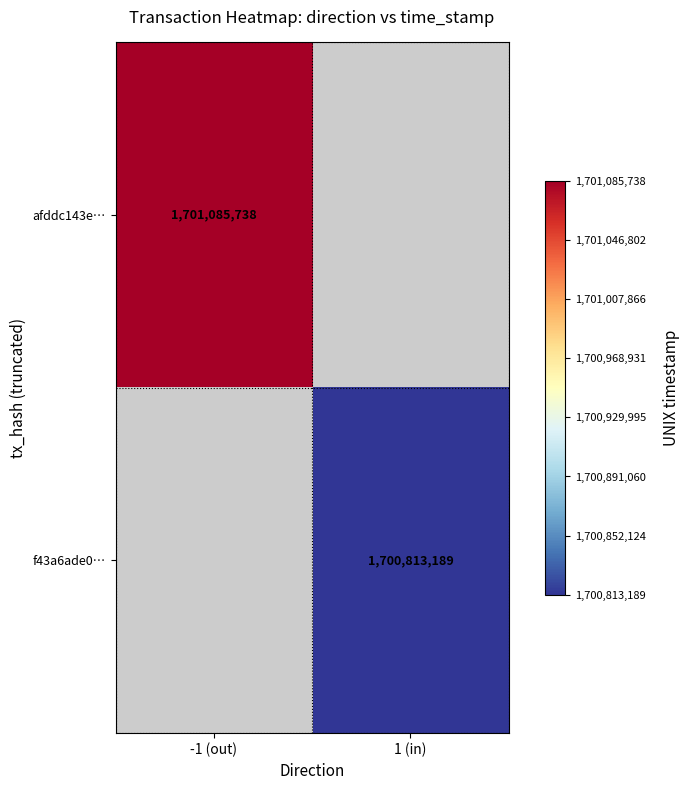

The value of afddc143e… at -1 (out) is 2672477538. True or false?

False